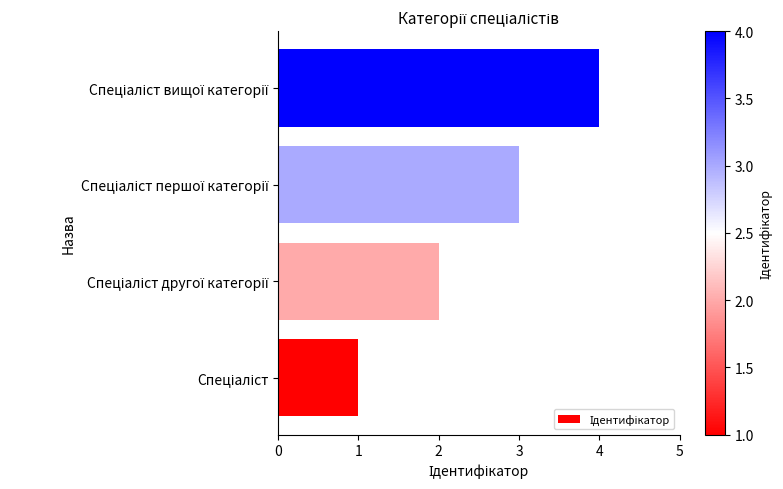

What is the difference between the maximum and minimum values?

3